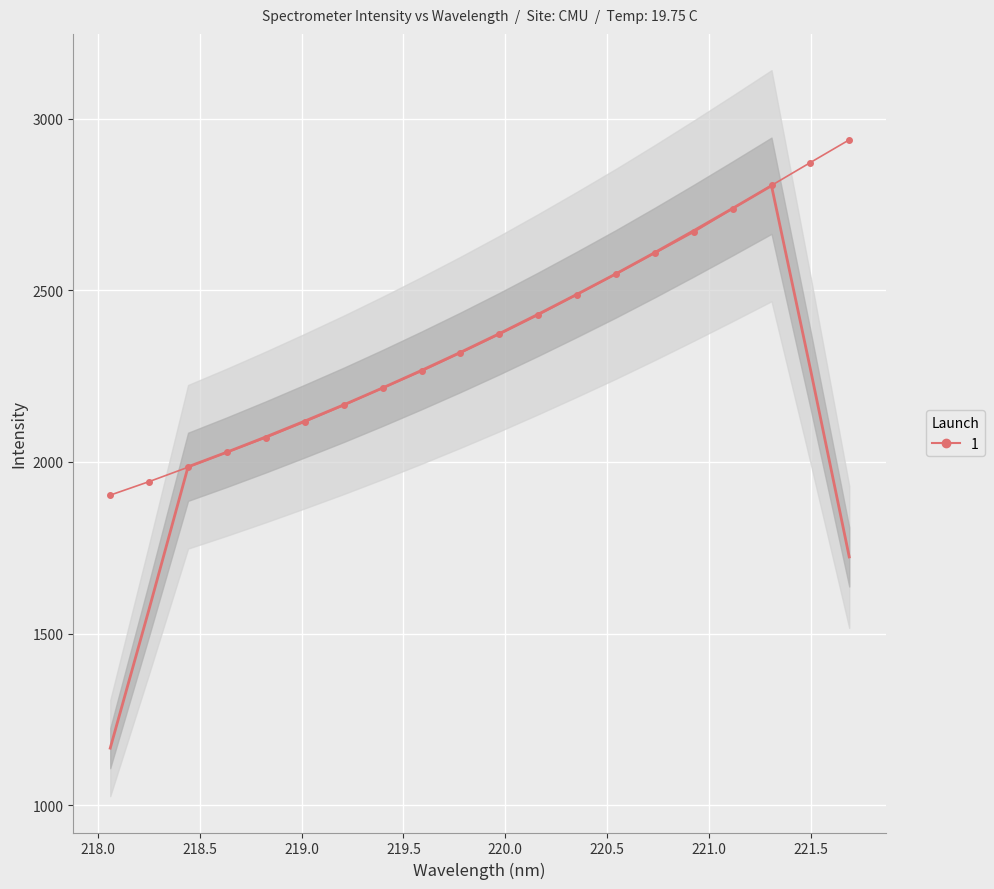

True or false: the data shows 1910.0 at 17.

False